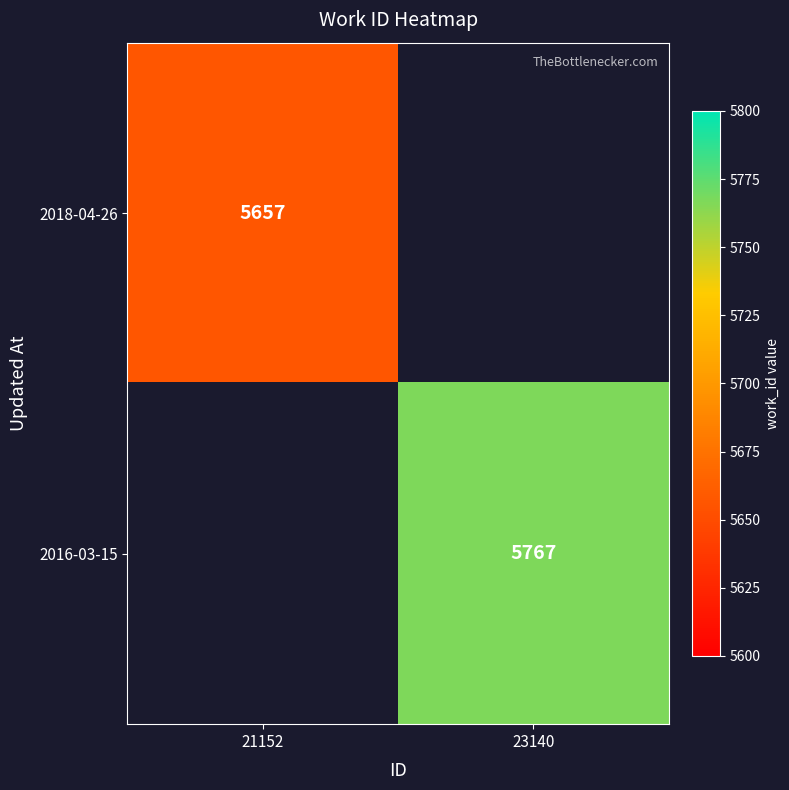

The value of 2018-04-26 at 21152 is 1390. True or false?

False